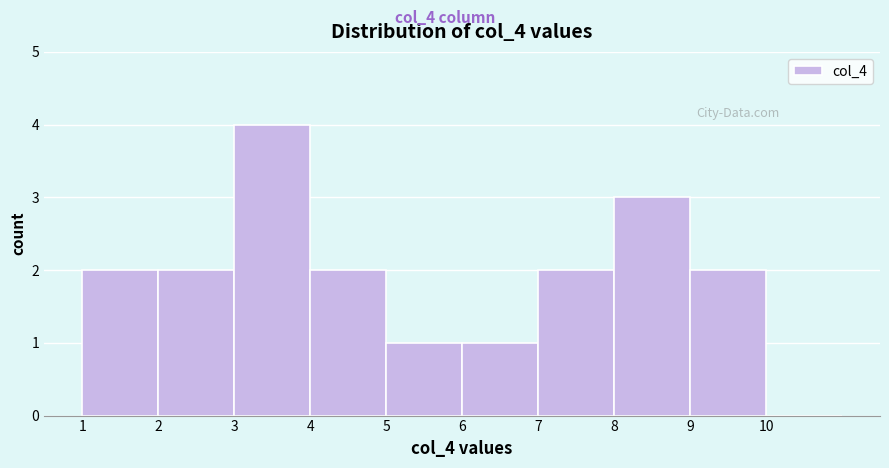

Over which range of the x-axis is the bar tallest?

3 to 4